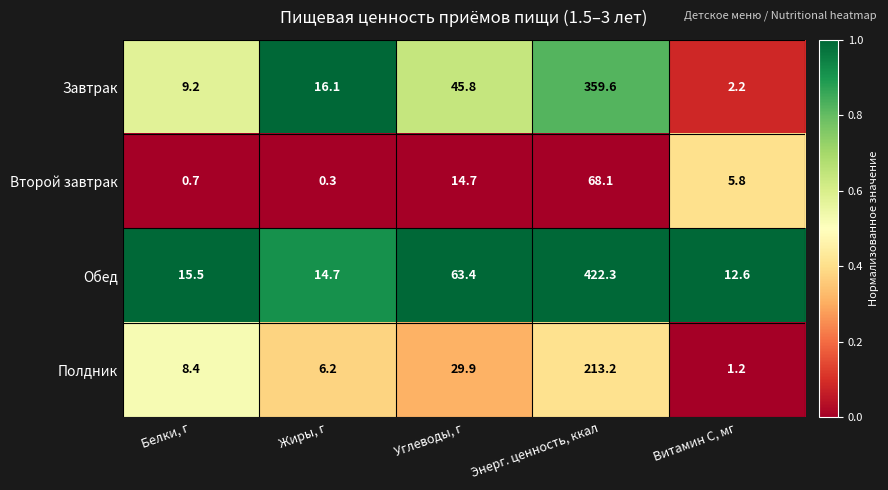

What is the difference between the maximum and minimum values in the Обед series?

409.7